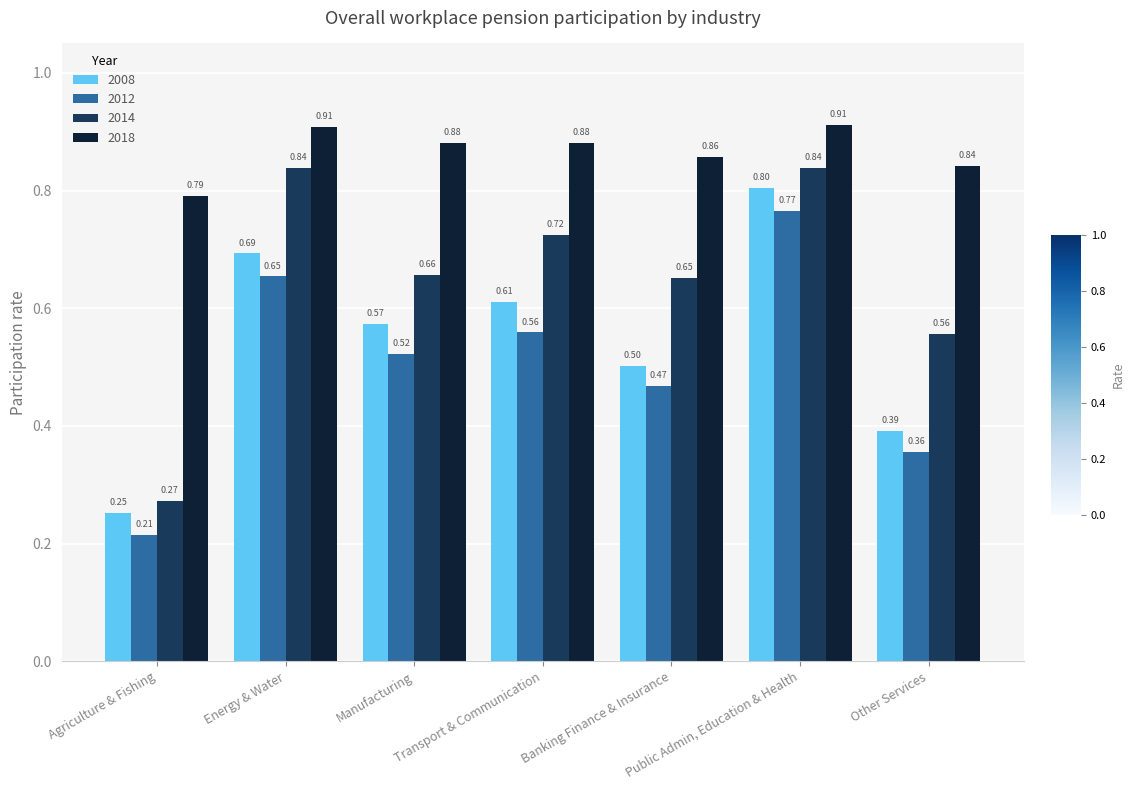

What is the spread (max minus min) of values at Other Services?

0.5